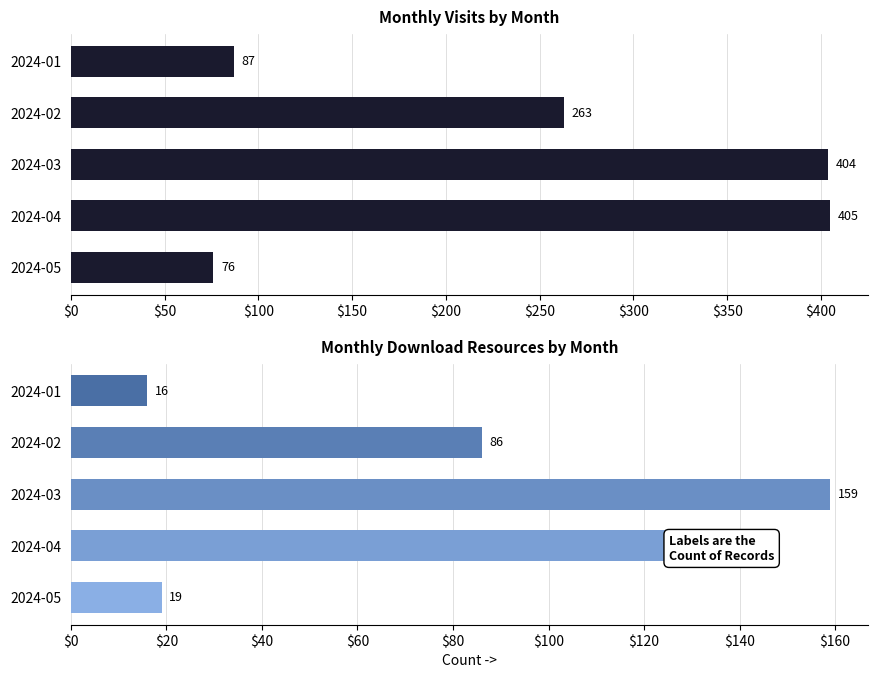

How many data points in monthly_visit are less than 263?

2